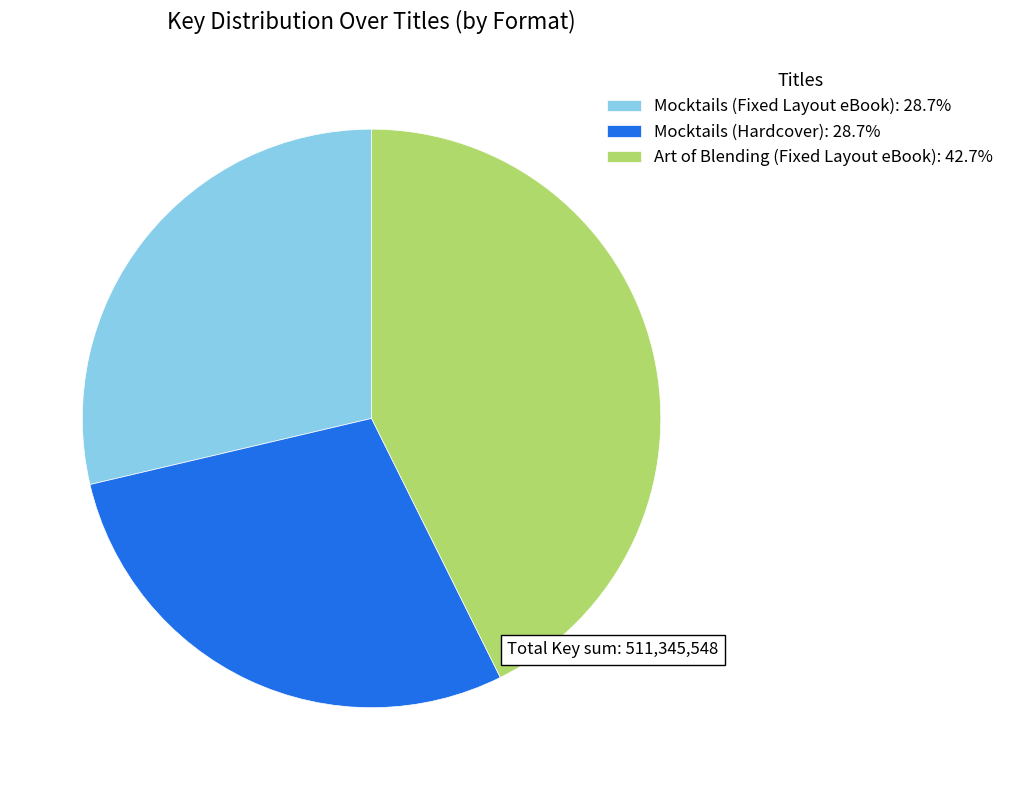

Combined, do Mocktails (Fixed Layout eBook): 28.7% and Mocktails (Hardcover): 28.7% account for over 50%?

Yes